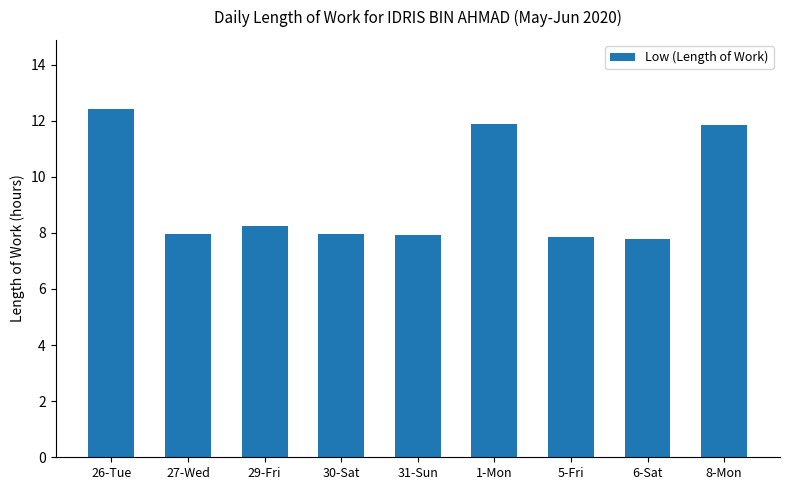

How many bars are there in total?

9